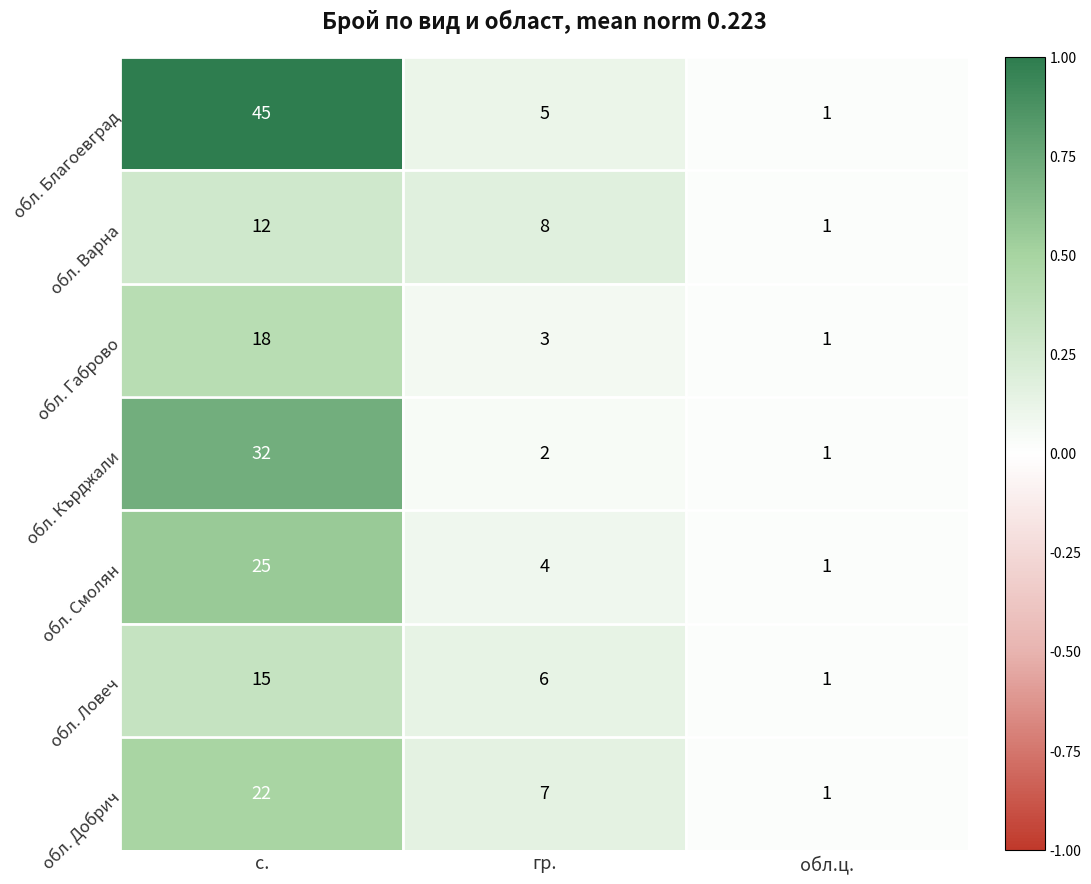

True or false: обл. Смолян has a value of 6 at гр..

False